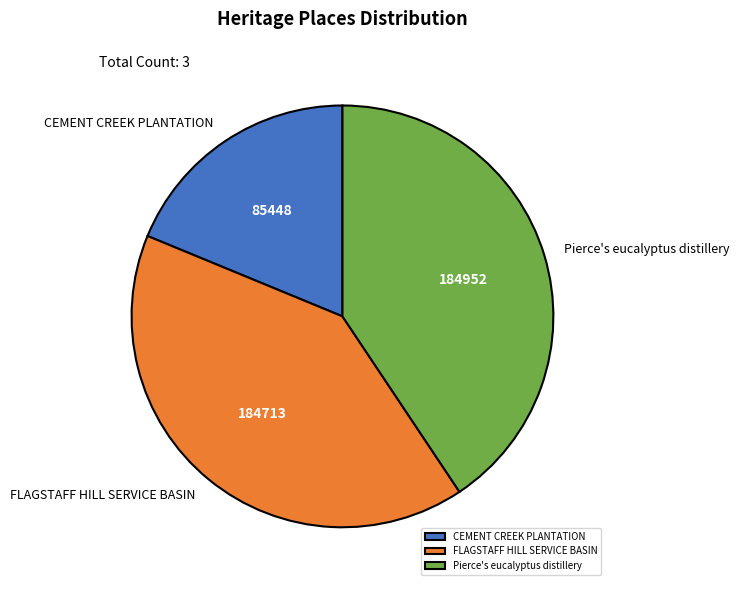

What is the ratio of the value at CEMENT CREEK PLANTATION to the value at Pierce's eucalyptus distillery?

0.5